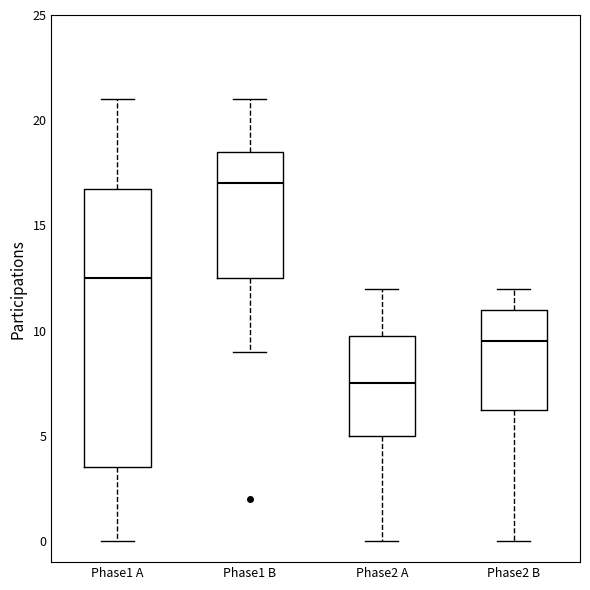

Comparing the boxes themselves (not the whiskers), which one is the tallest?

Phase1 A